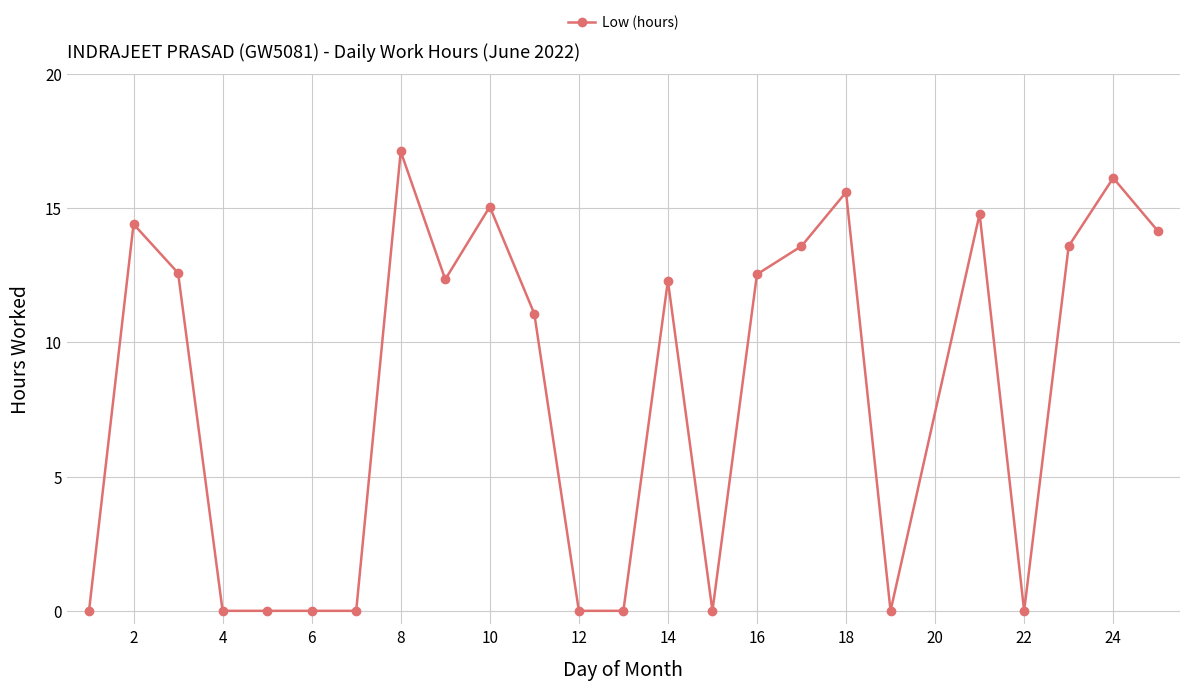

Does the chart display data point markers on the line(s)?

Yes